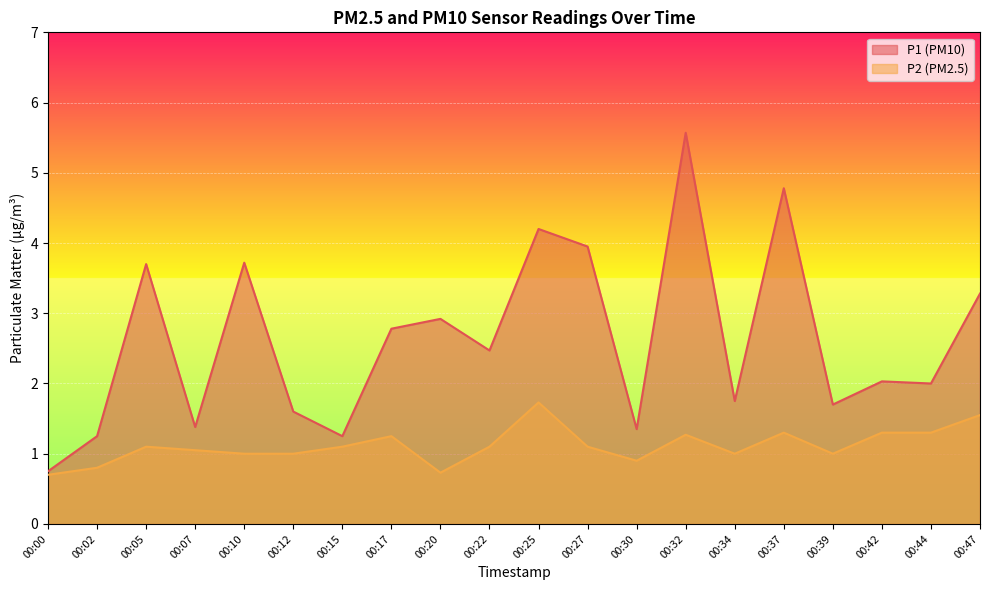

How many data points in P2 are less than 1?

4